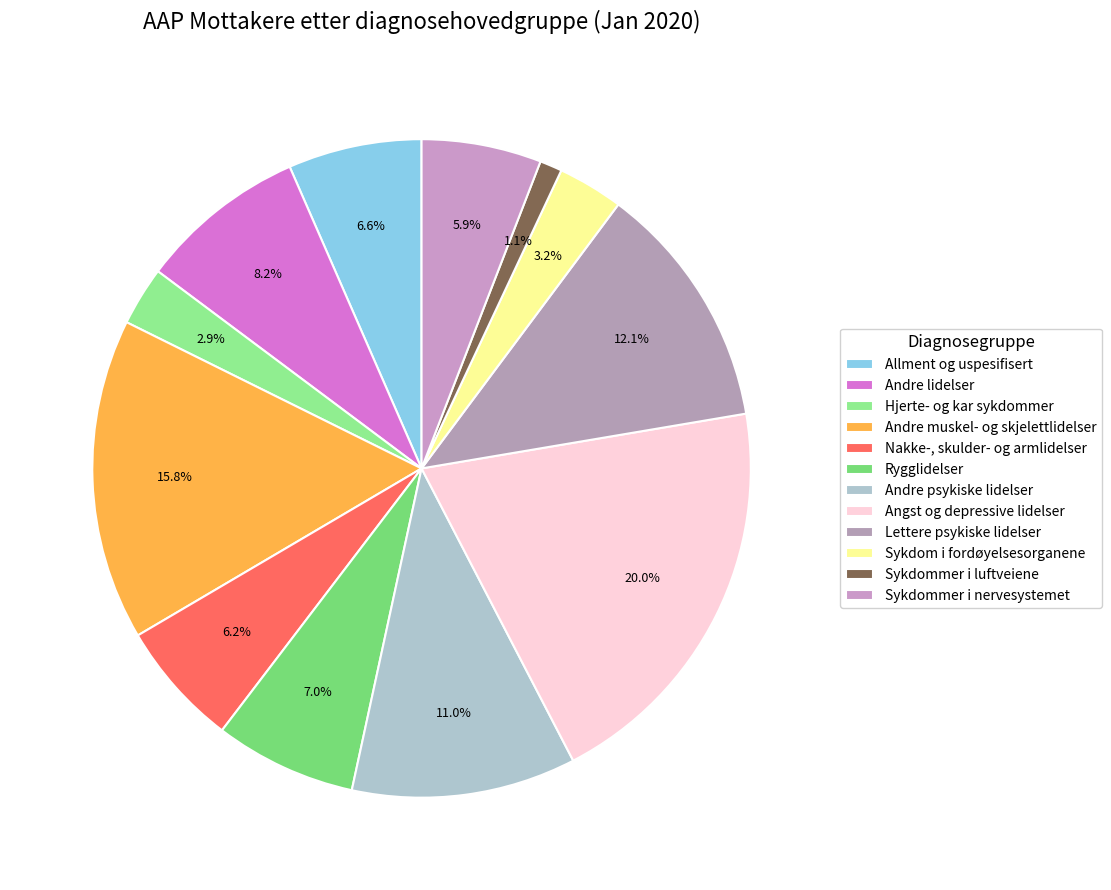

How many slices are in this pie chart?

12